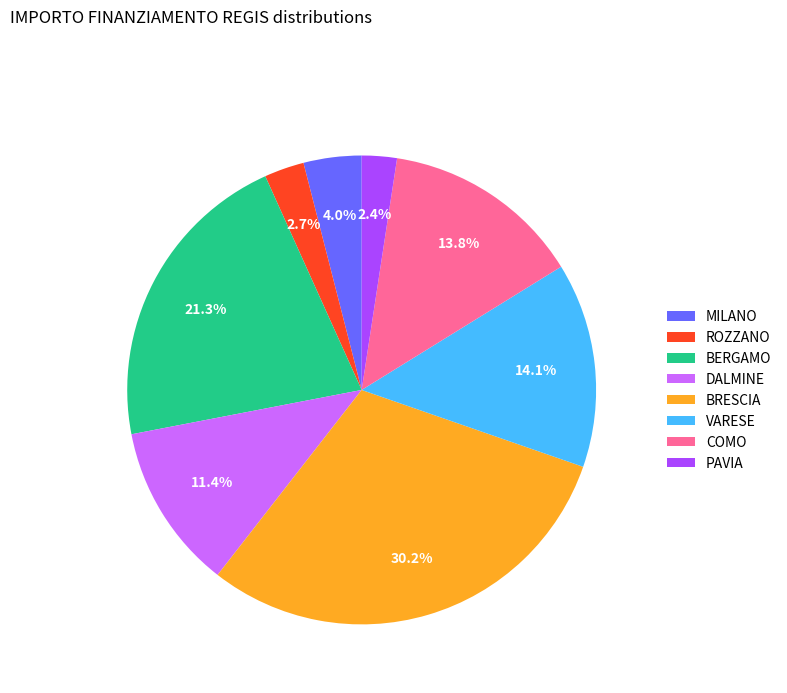

Does BERGAMO account for over 50% of the chart?

No